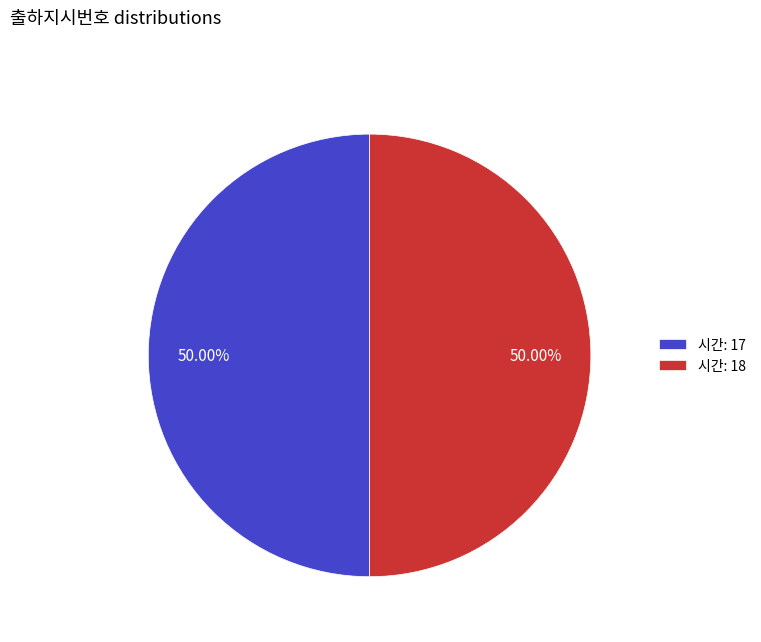

Do 시간: 17 and 시간: 18 together represent more than half of the pie?

Yes